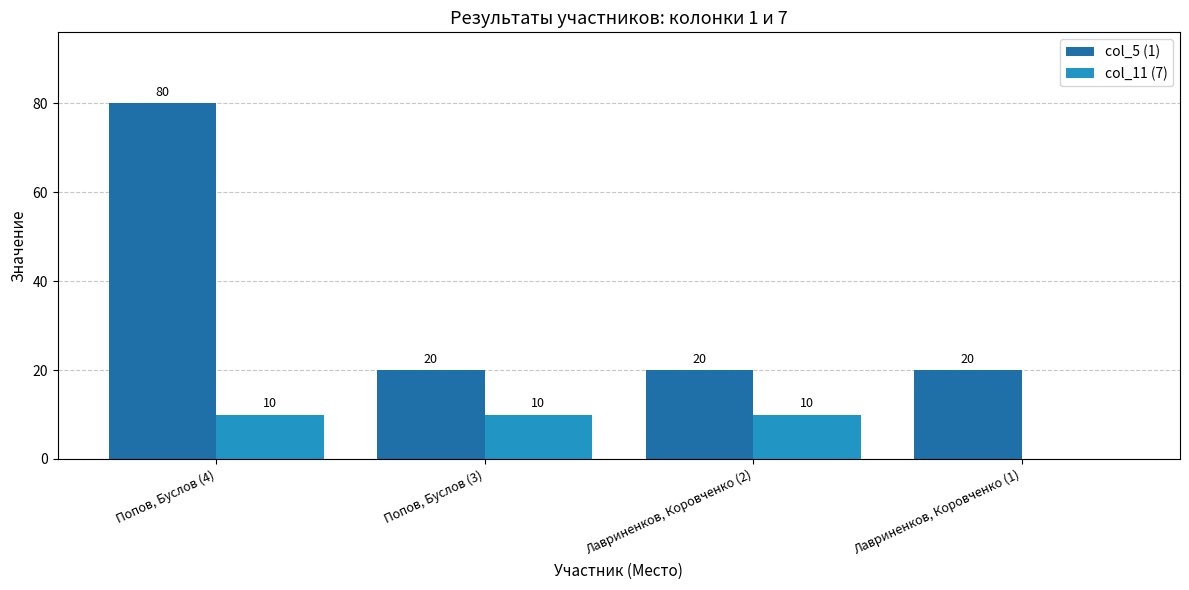

Reading left to right, transcribe all the data shown in this chart.

col_5 (1): Попов, Буслов (4)=80	Попов, Буслов (3)=20	Лавриненков, Коровченко (2)=20	Лавриненков, Коровченко (1)=20
col_11 (7): Попов, Буслов (4)=10	Попов, Буслов (3)=10	Лавриненков, Коровченко (2)=10	Лавриненков, Коровченко (1)=0